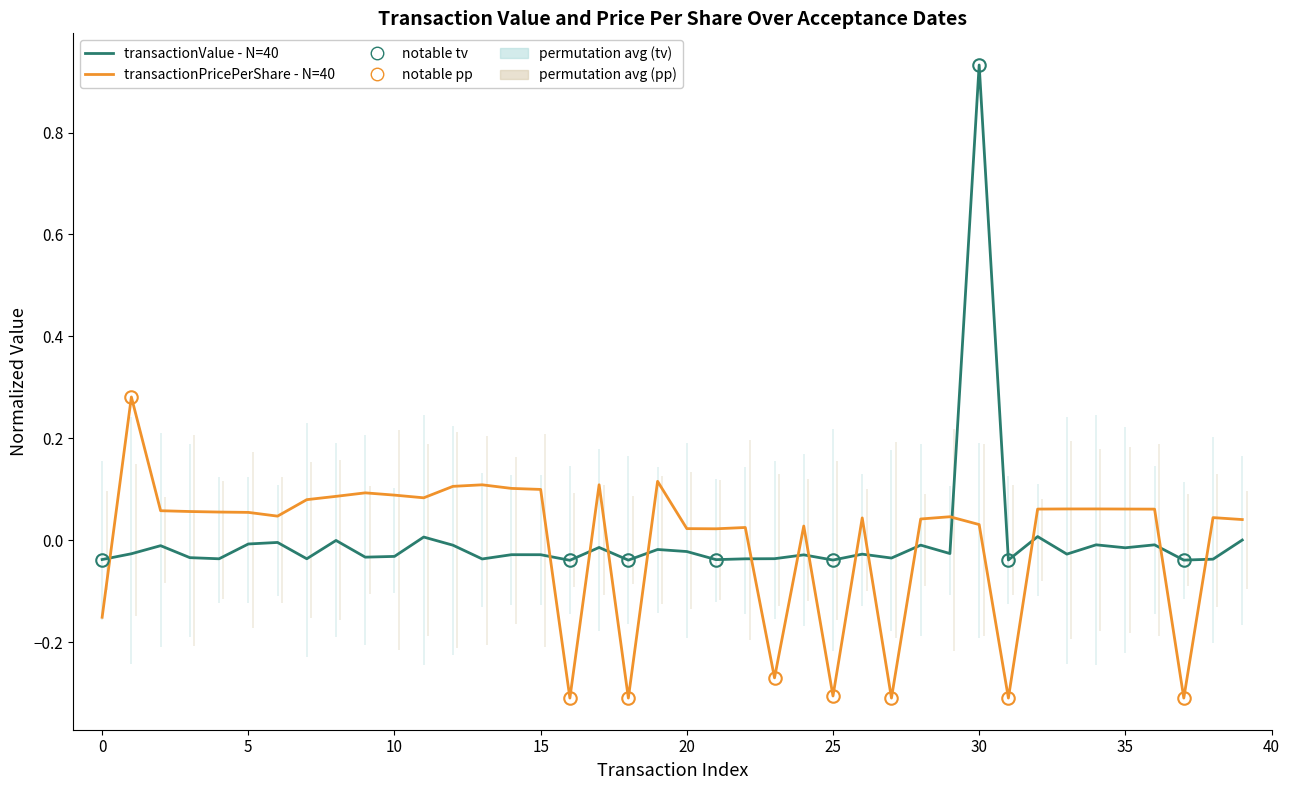

Rank the series by their average value, from lowest to highest.

transactionPricePerShare - N=40, transactionValue - N=40